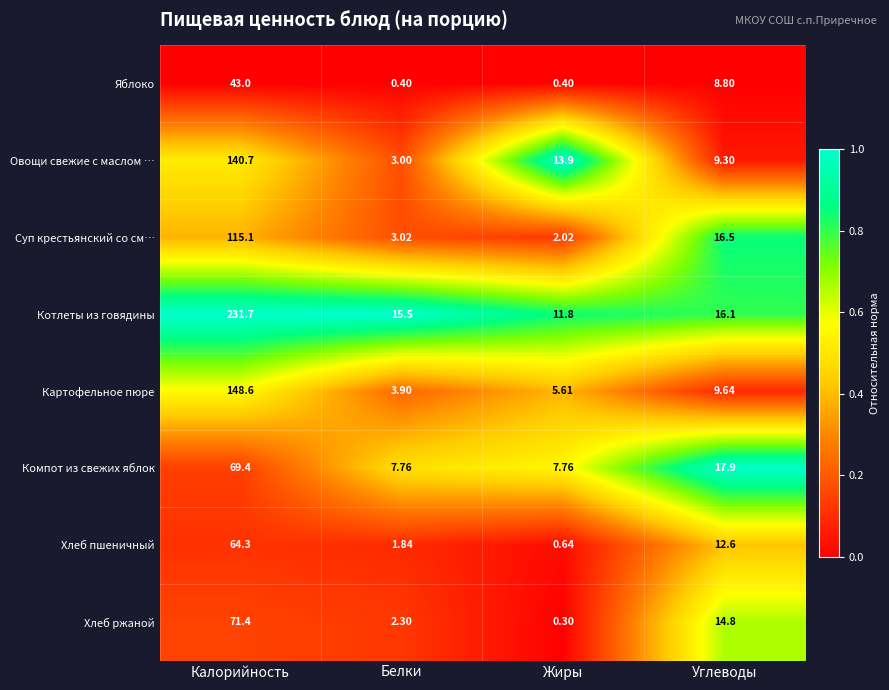

Which series has the largest total across all categories?

Котлеты из говядины